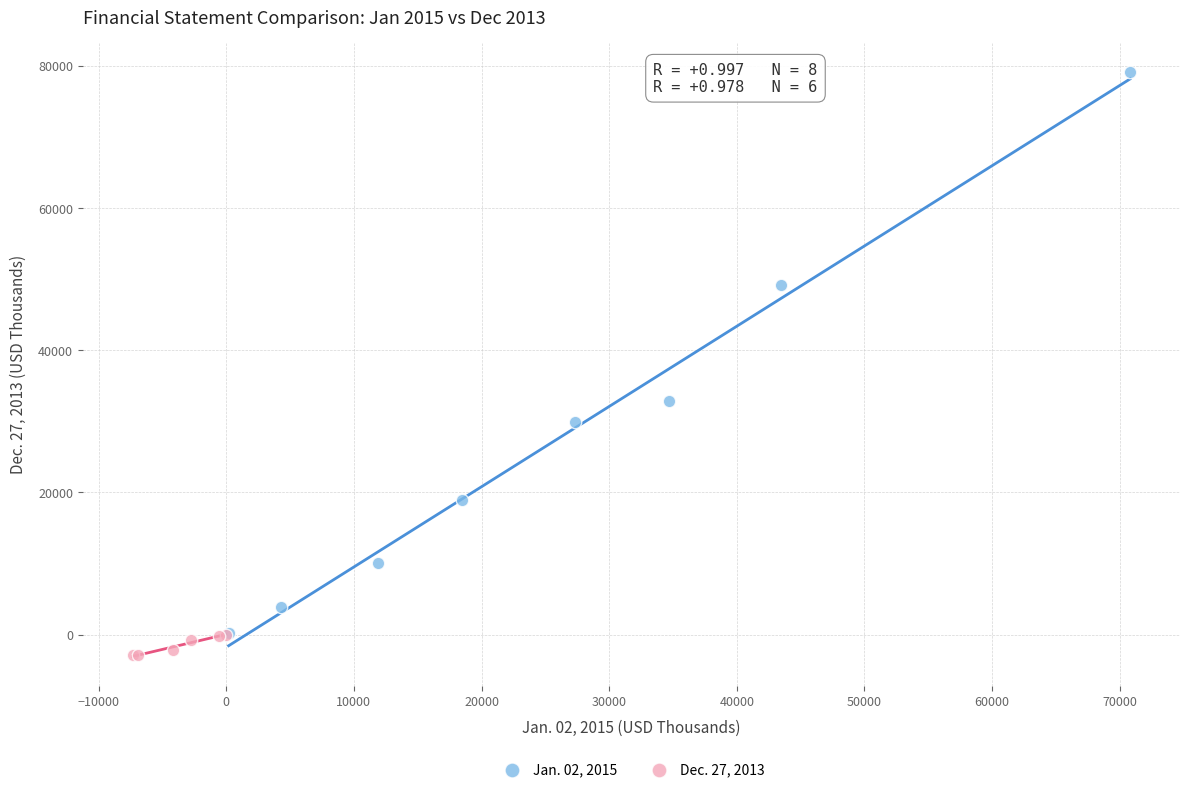

Which series contains the highest Y value?

Jan. 02, 2015